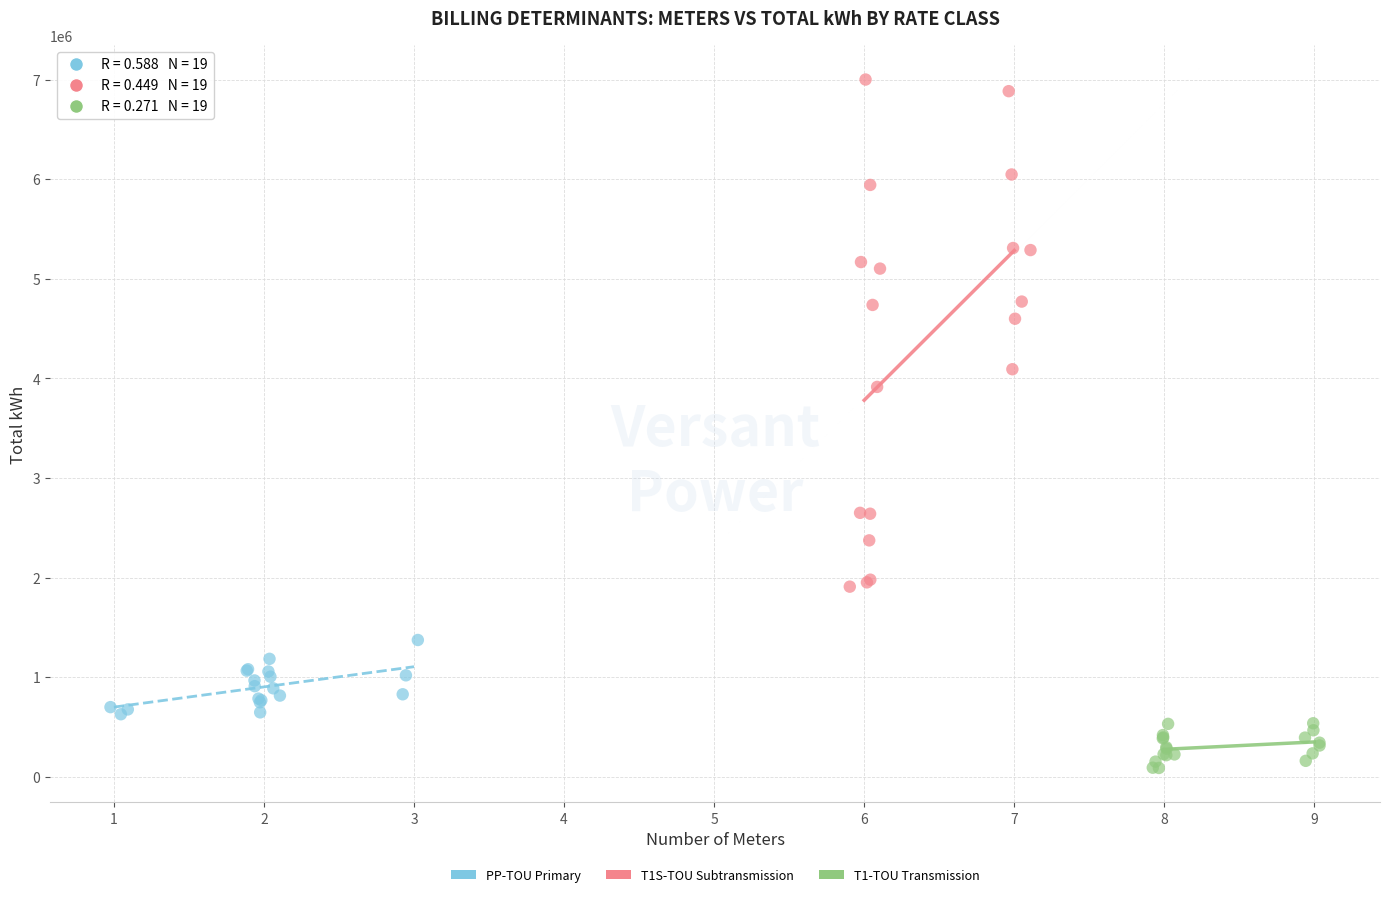

Which series has the largest Y range (max minus min)?

T1S-TOU Subtransmission